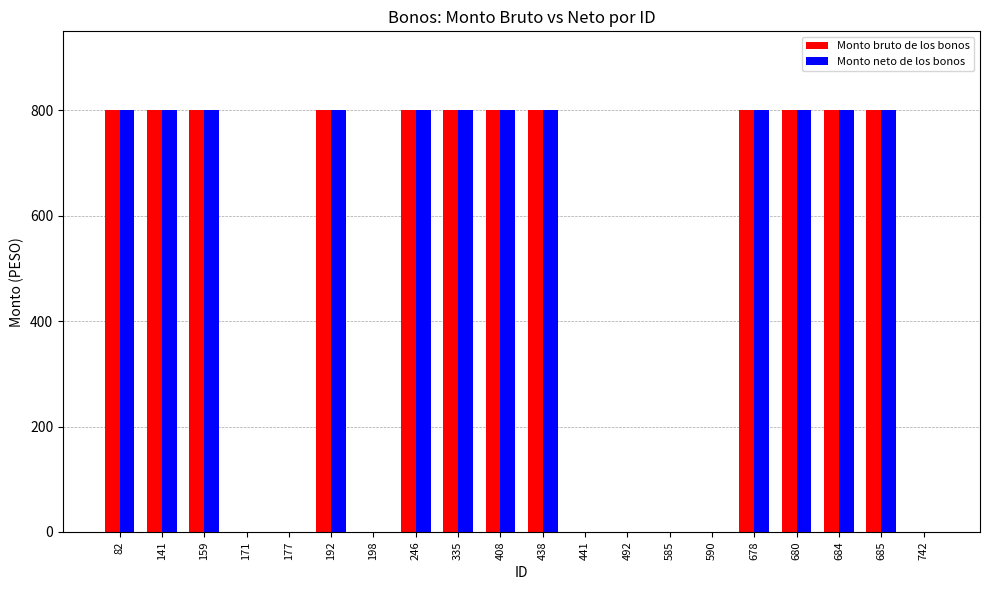

How many groups of bars are there?

20